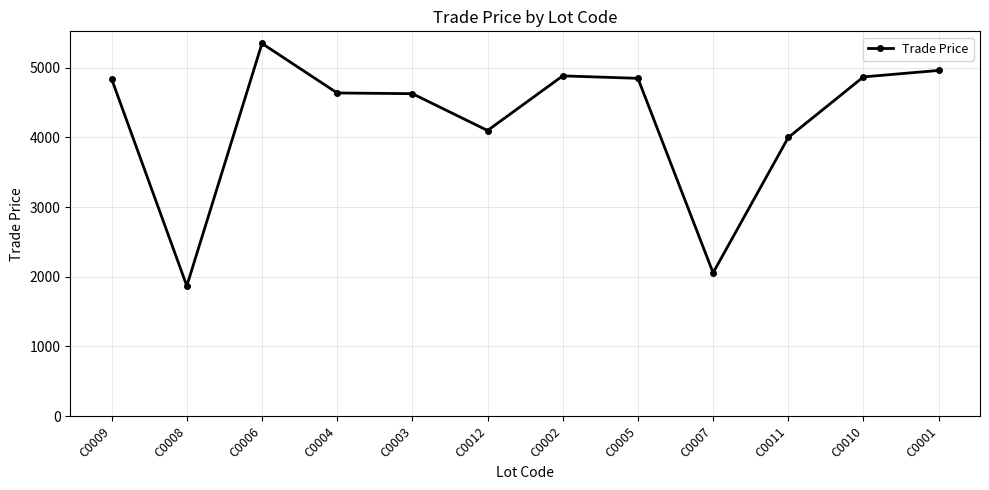

What is the difference between the maximum and minimum values?

3480.9